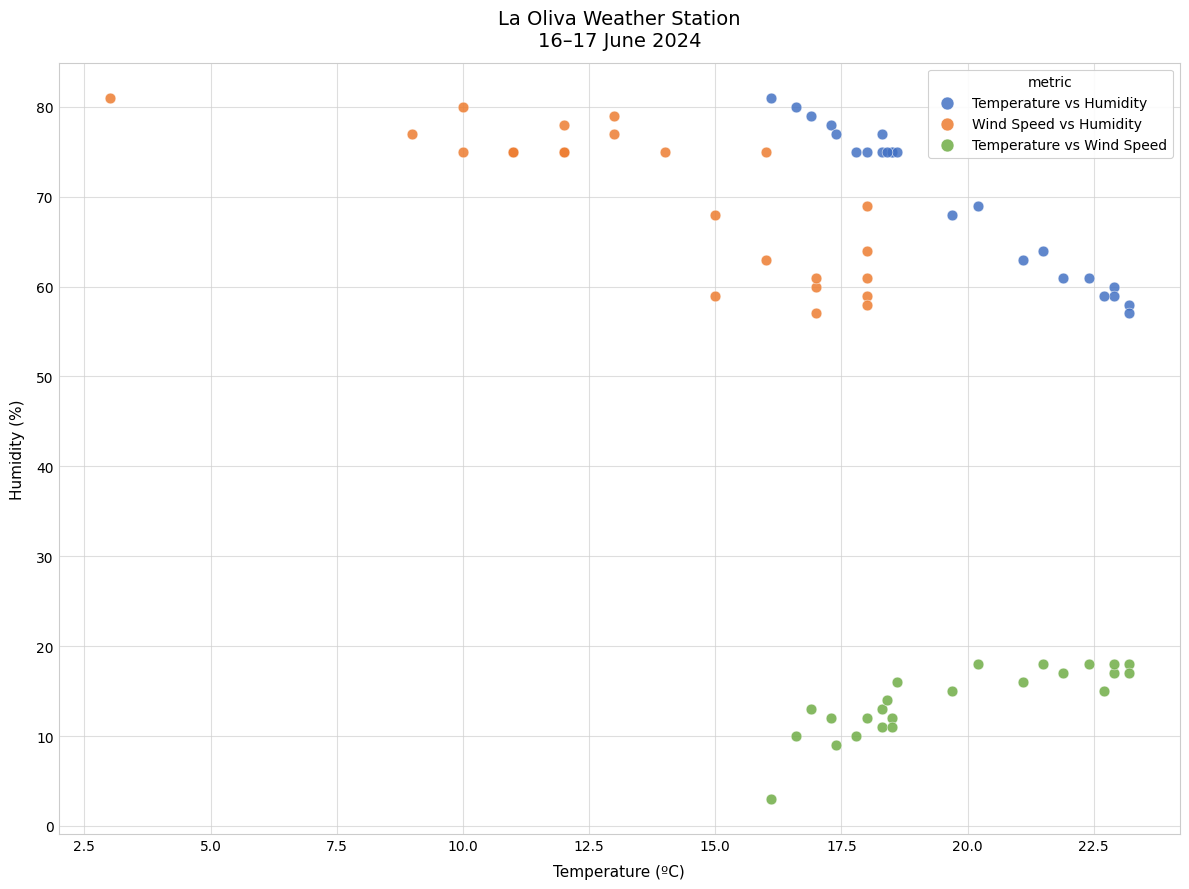

Which series contains the lowest Y value?

Temperature vs Wind Speed